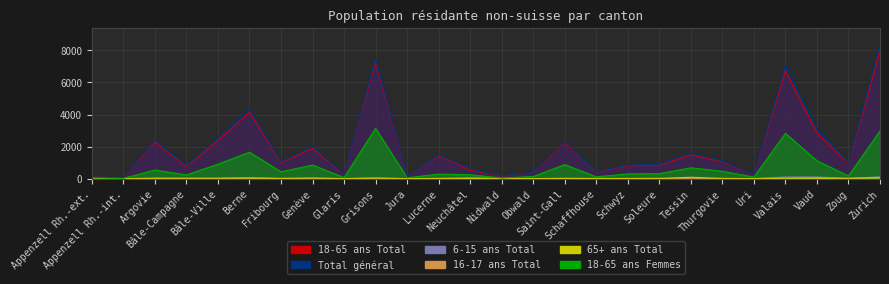

The 65+ ans Total series shows 3 at Fribourg. True or false?

True